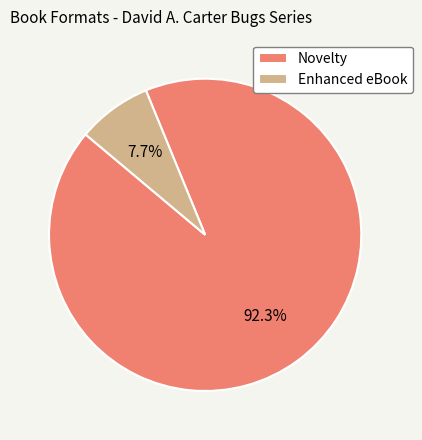

Which category has the biggest portion of the pie?

Novelty